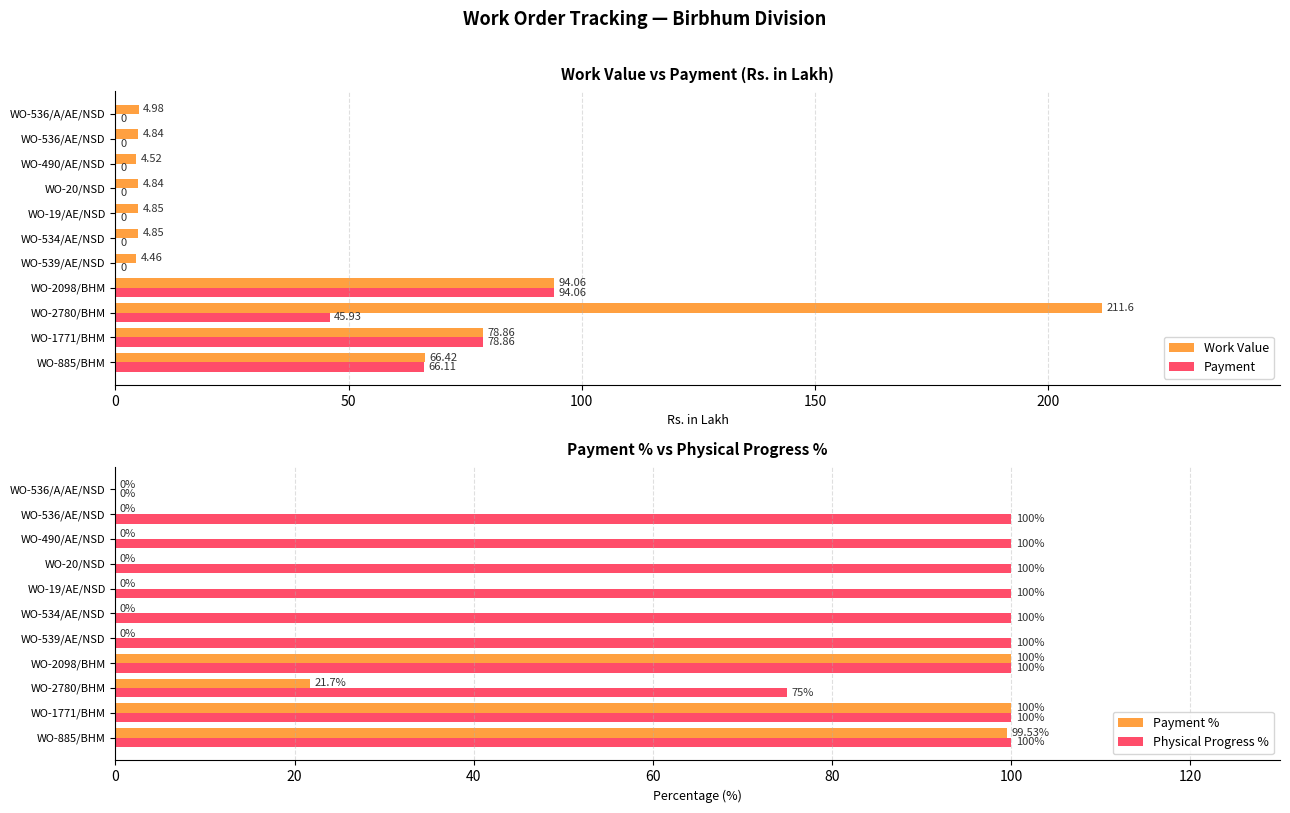

Reading left to right, extract all data points from this chart.

Work Value: 66.4	78.9	211.6	94.1	4.5	4.8	4.8	4.8	4.5	4.8	5.0
Payment: 66.1	78.9	45.9	94.1	0.0	0.0	0.0	0.0	0.0	0.0	0.0
Payment %: 99.5	100.0	21.7	100.0	0.0	0.0	0.0	0.0	0.0	0.0	0.0
Physical Progress %: 100.0	100.0	75.0	100.0	100.0	100.0	100.0	100.0	100.0	100.0	0.0